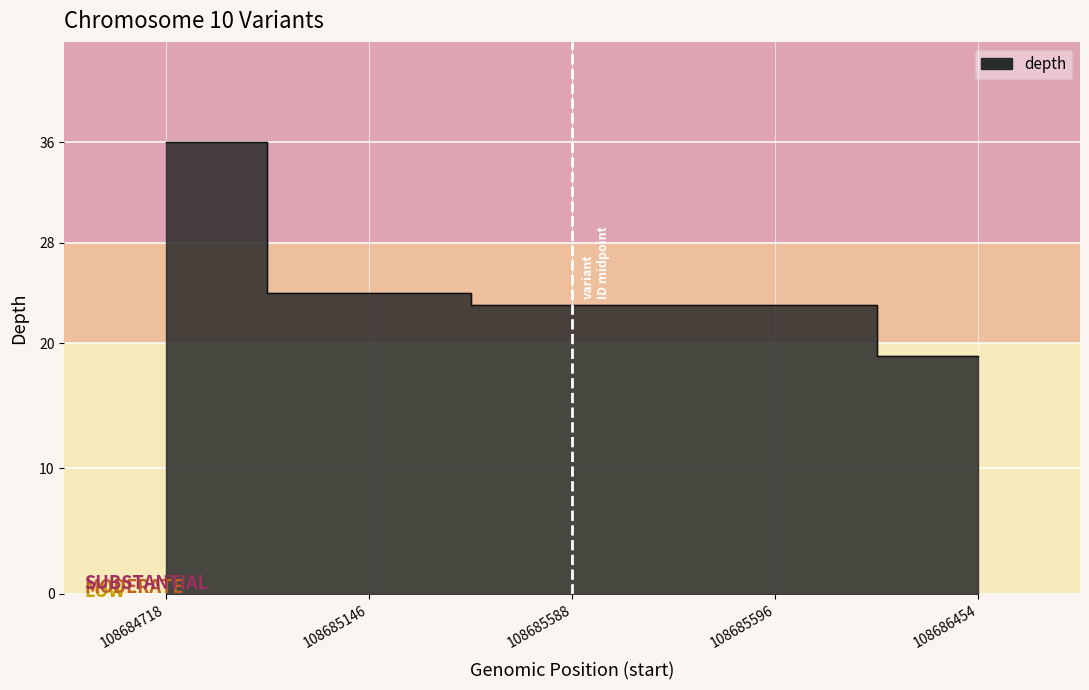

Between 108684718 and 108685596, which is larger?

108684718